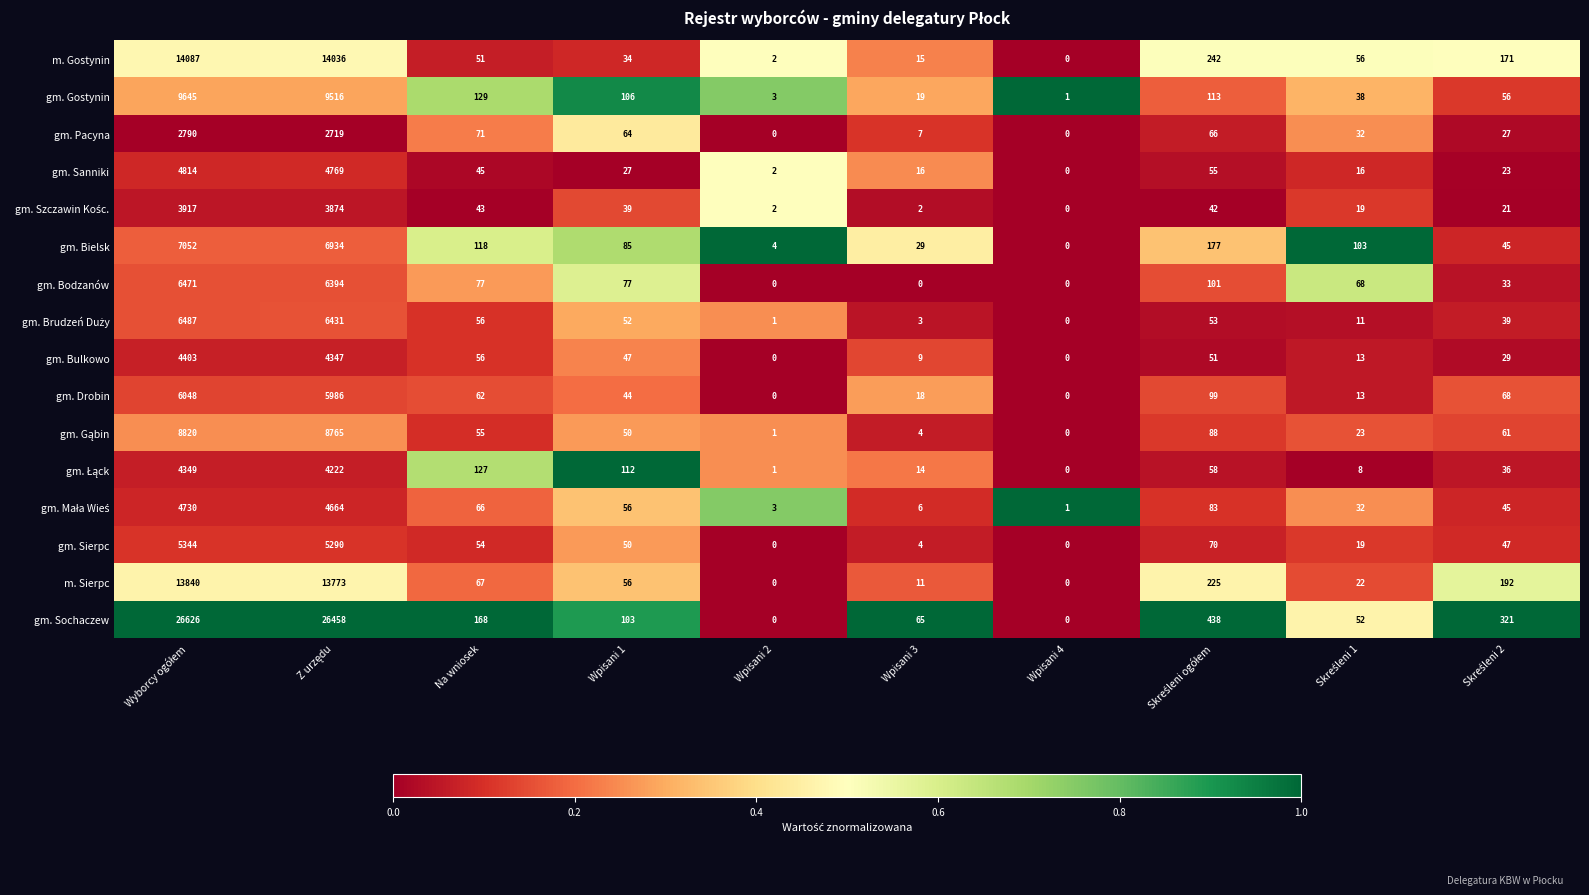

What is the total value across all series at Wpisani 2?

19